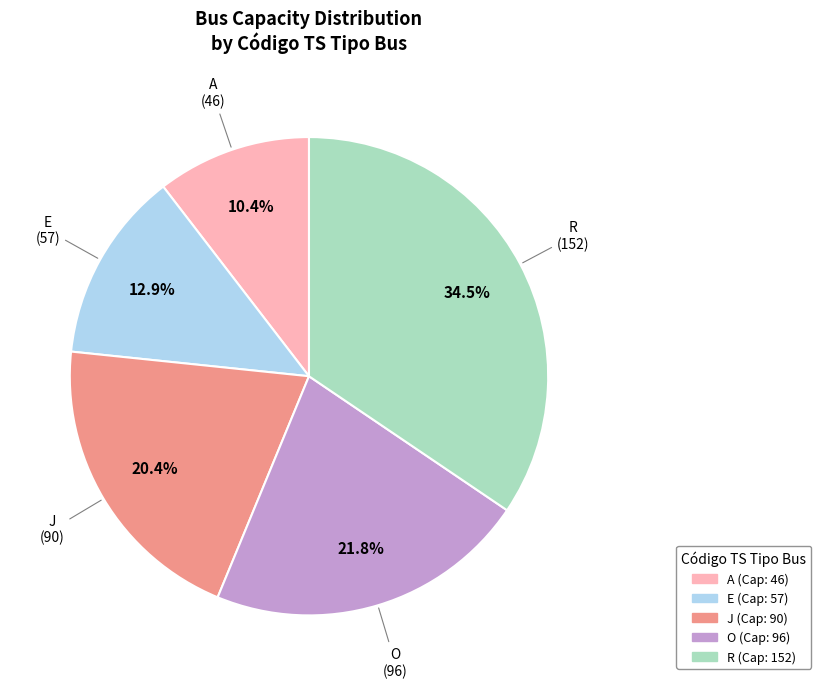

Rank the categories by value from highest to lowest.

R, O, J, E, A